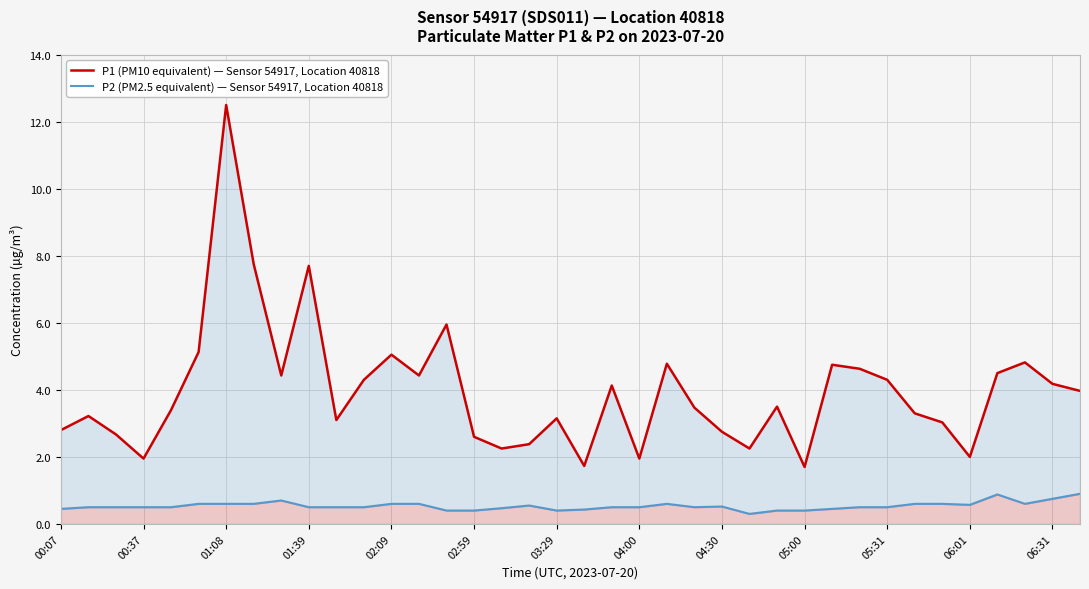

How many interior local valleys does the P1 (PM10 equivalent) — Sensor 54917, Location 40818 series have?

10